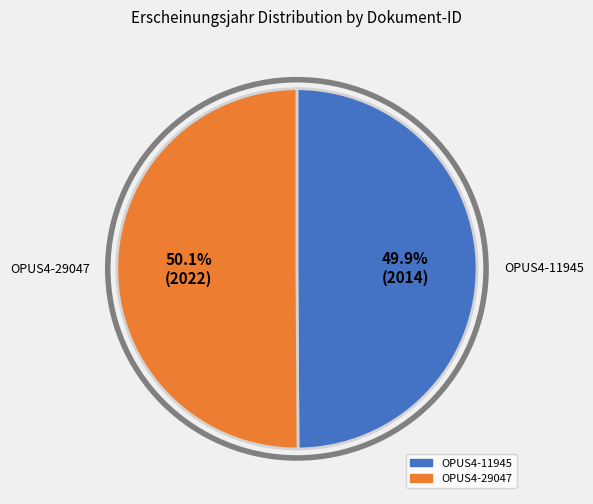

Approximately how many times larger is the value at OPUS4-29047 compared to OPUS4-11945?

1.0